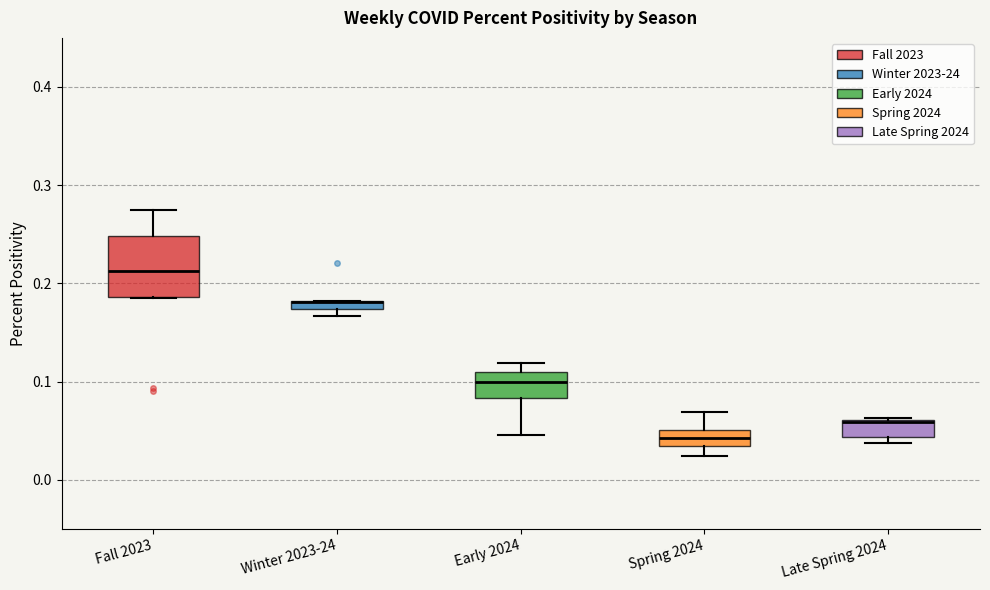

Where is the upper edge of the box for Winter 2023-24 on the y-axis? The values are not printed on the chart, so give them approximately, as read against the axis.

0.18